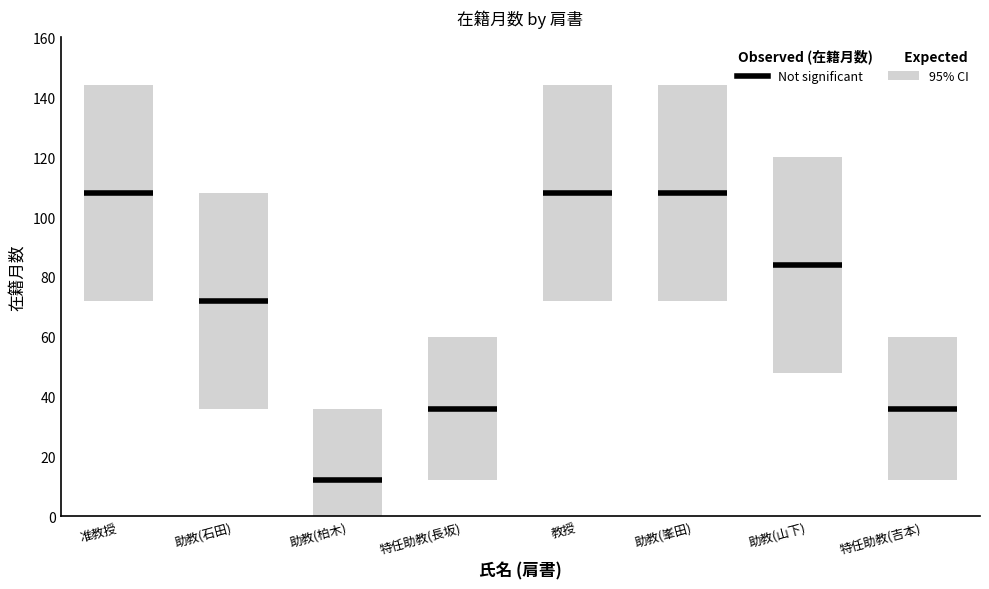

What is the total value across all series at 教授?

108